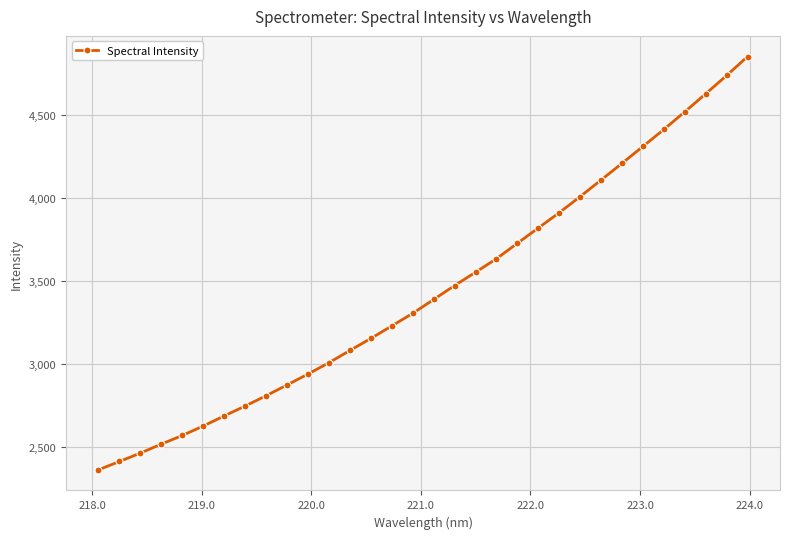

True or false: the data has more than 2 interior local peaks.

False